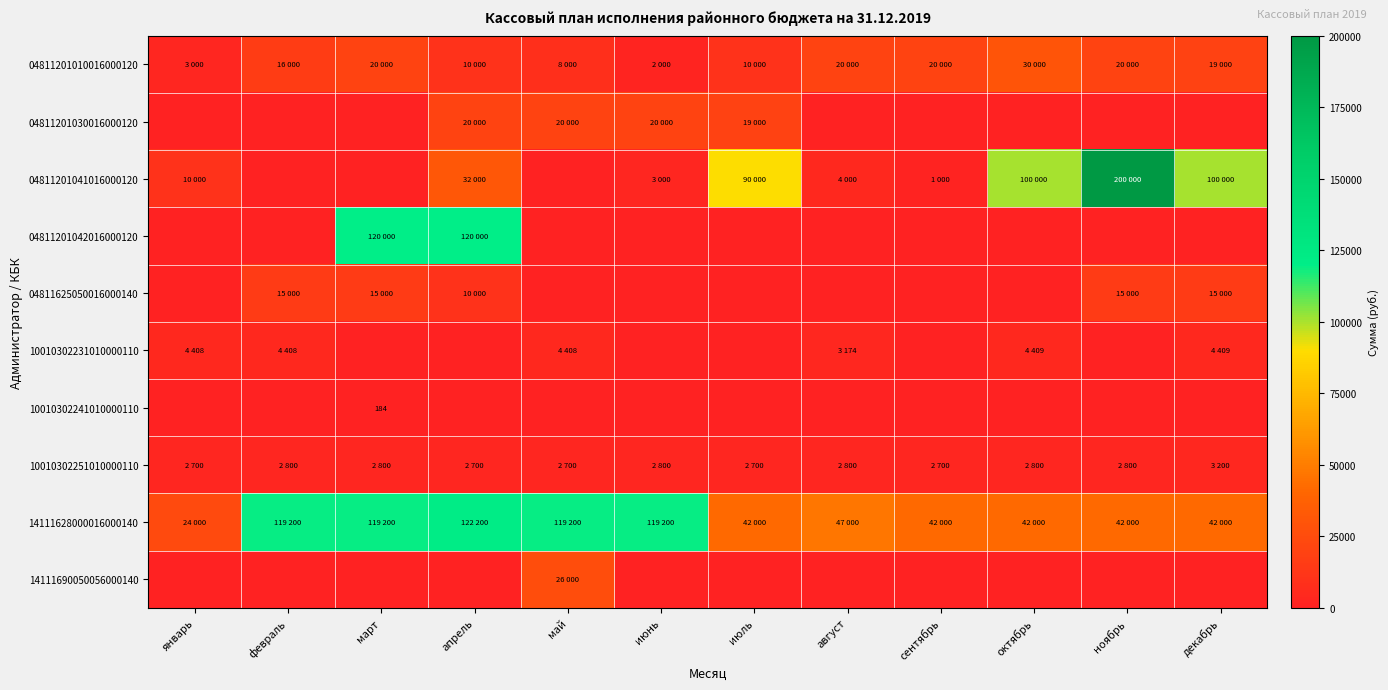

What is the difference between the maximum and second lowest values in the 10010302231010000110 series?

4409